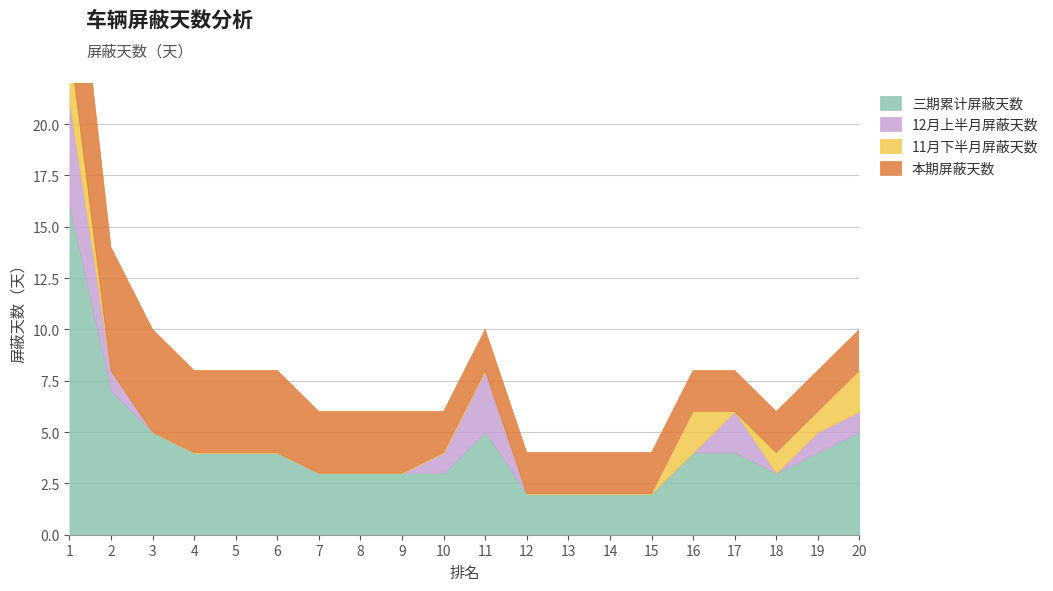

What is the value of the 12月上半月屏蔽天数 point at the 17th from the left?

2